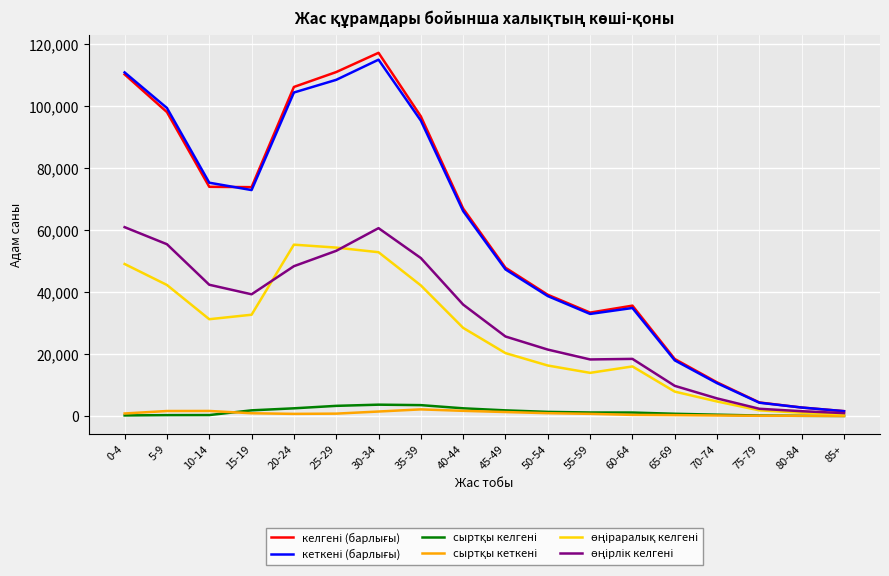

At which category is the sum across all series the highest?

30-34